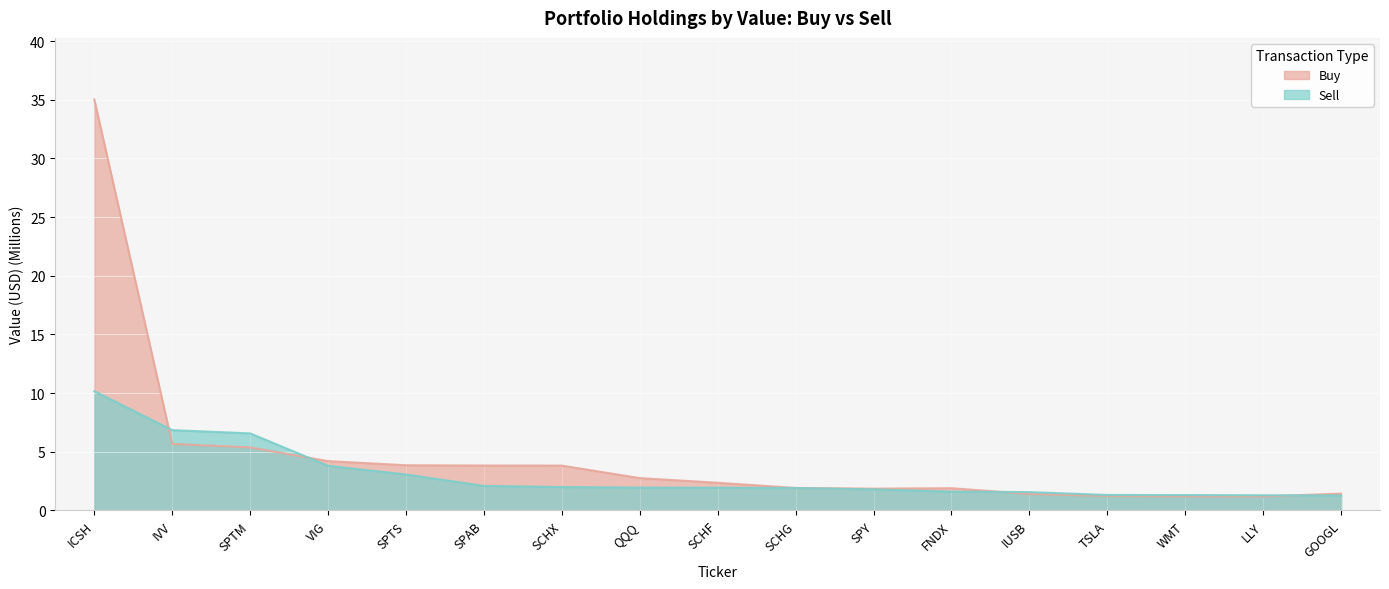

What is the approximate value of Buy at SCHX?

3.8